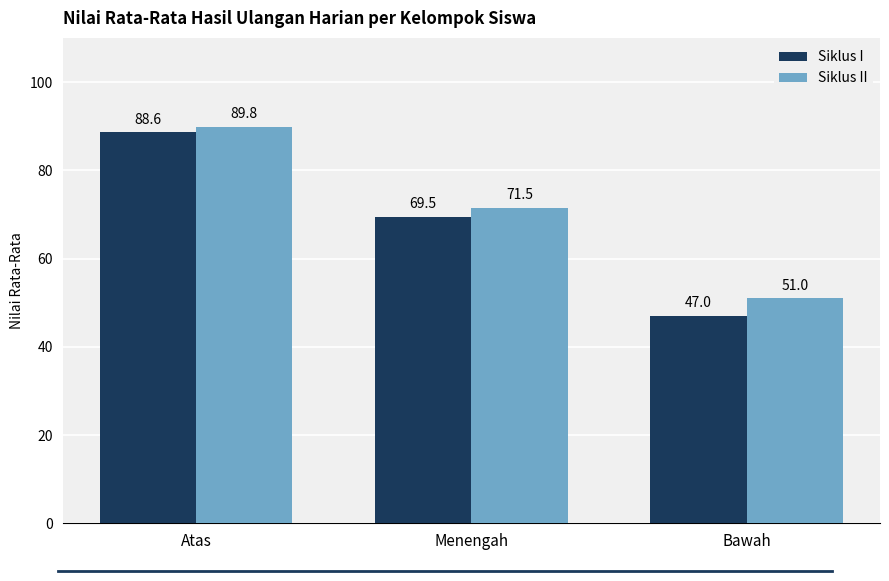

Which series changed the most between Atas and Bawah?

Siklus I